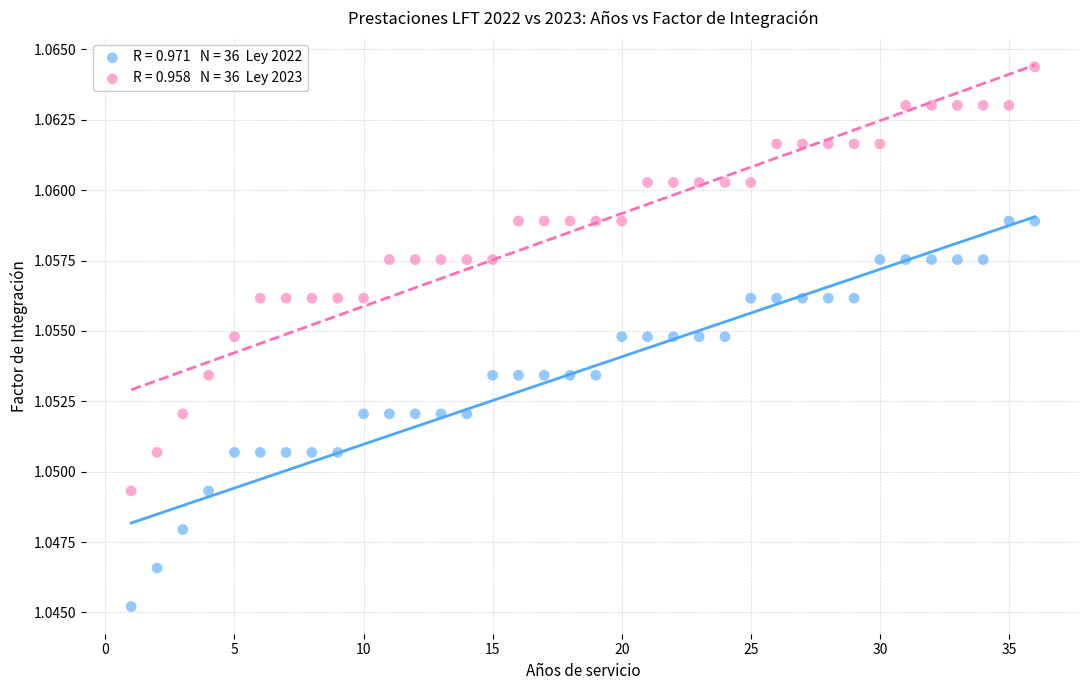

Across all data points, what is the range of X values (max minus min)?

35.0